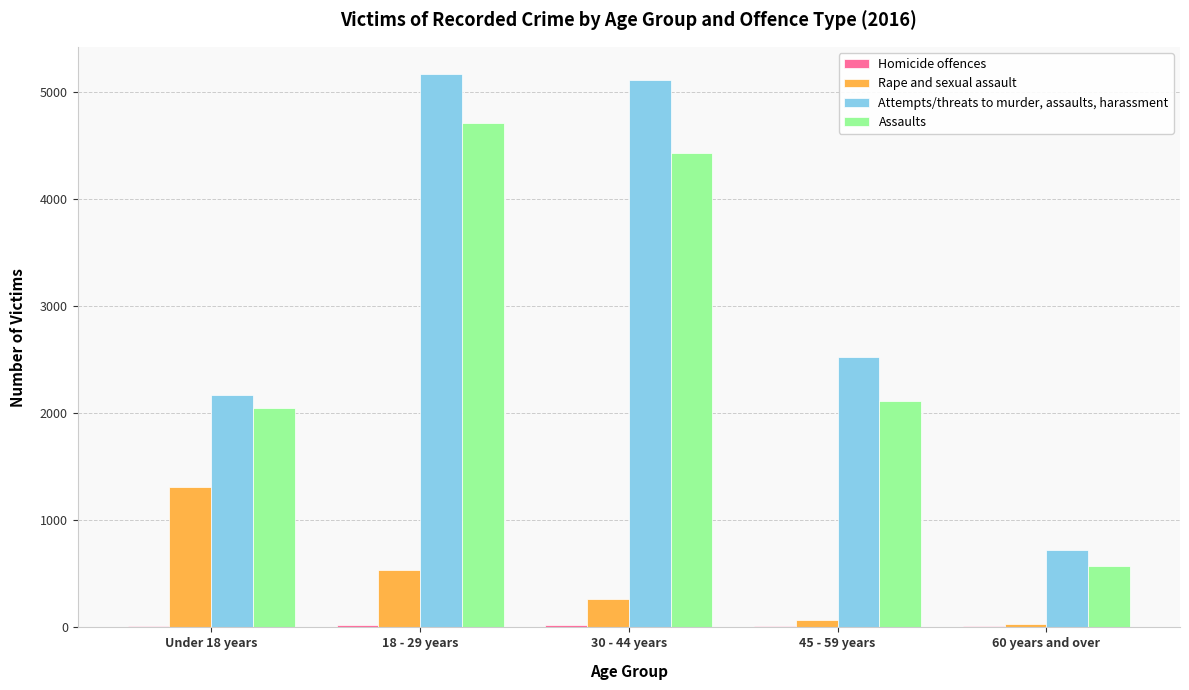

Which series has the widest spread of values?

Attempts/threats to murder, assaults, harassment